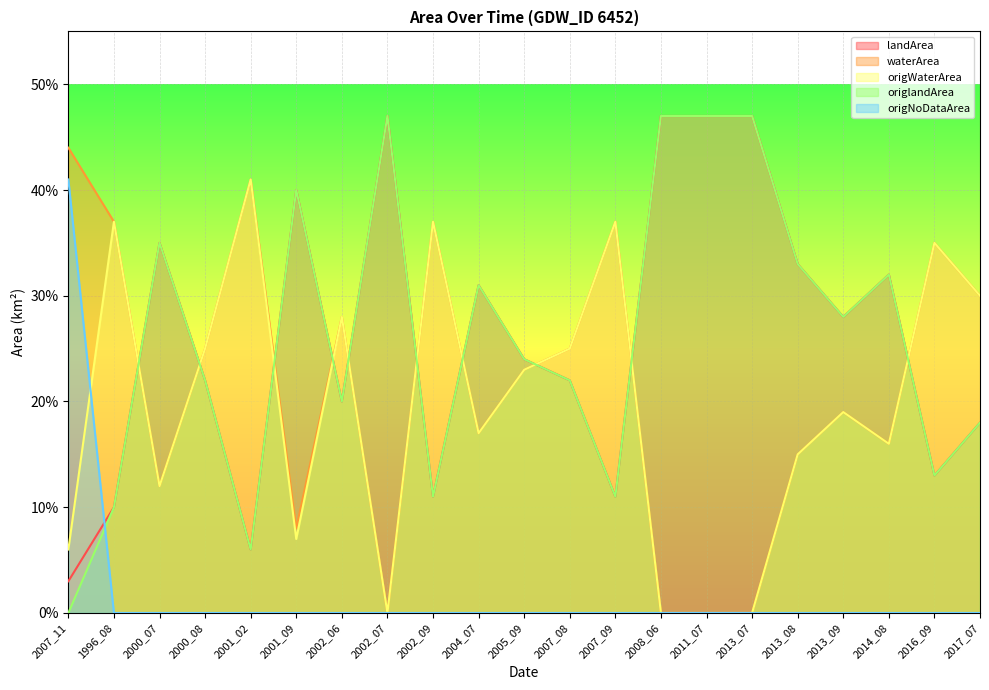

What is the spread (max minus min) of values at 2002_09?

0.4